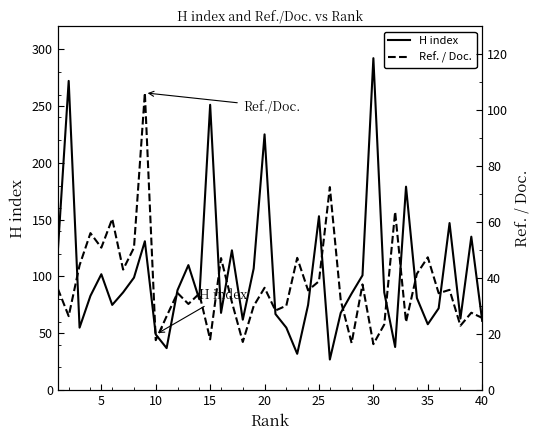

How many values in the Ref. / Doc. series are below 34?

18